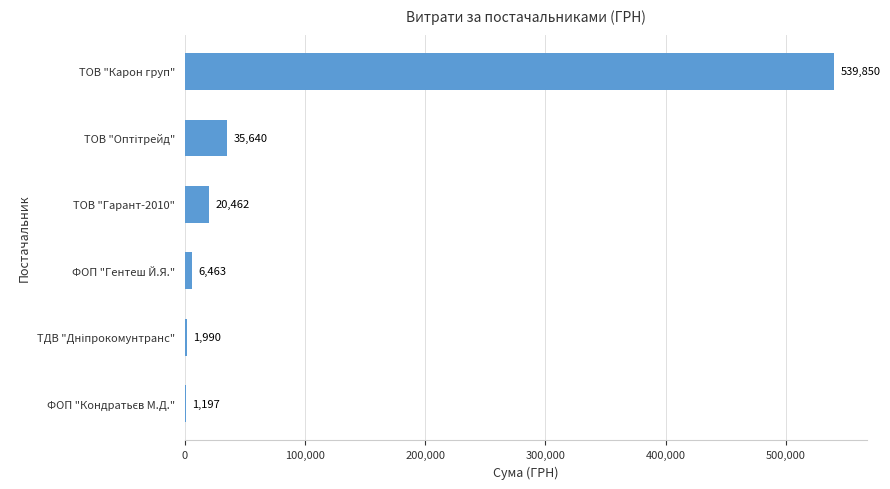

The value at ТОВ "Карон груп" is 539850.2. True or false?

True